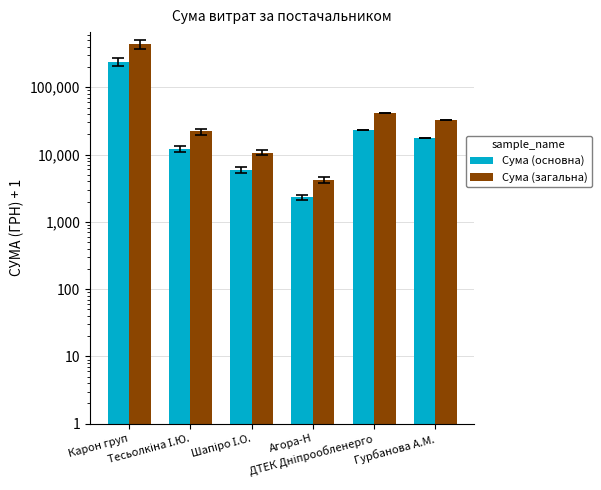

What is the difference between the second highest and second lowest values in the Сума (загальна) series?

30748.2